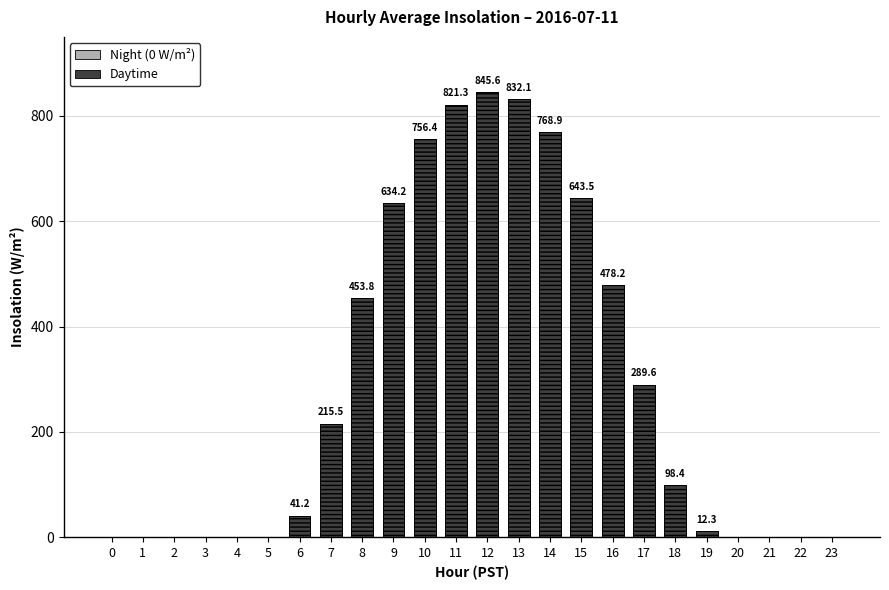

Between 14 and 0, which is larger?

14